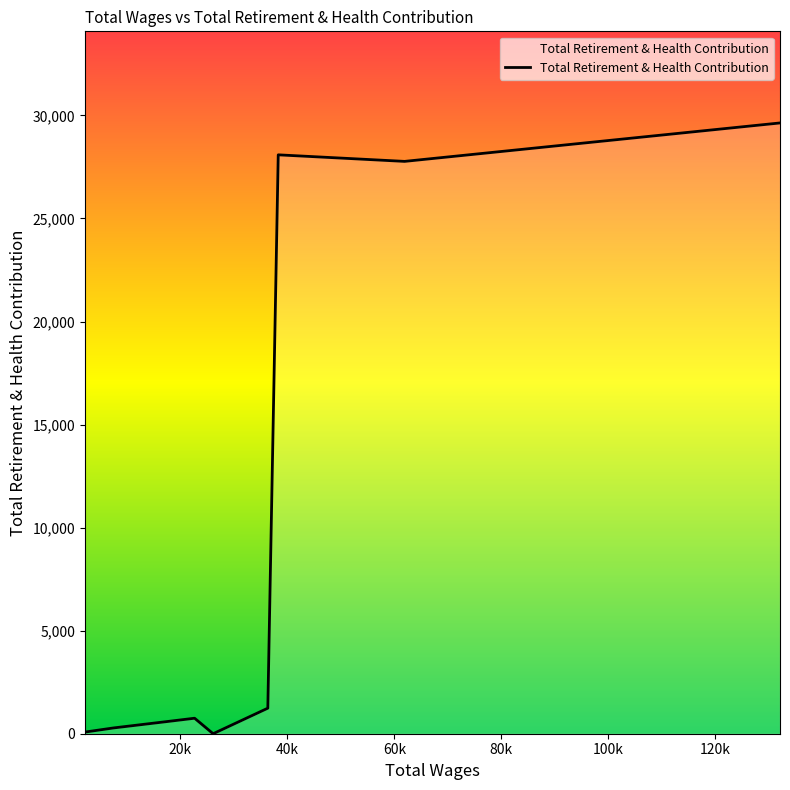

Is this an area chart (filled region under the line)?

No